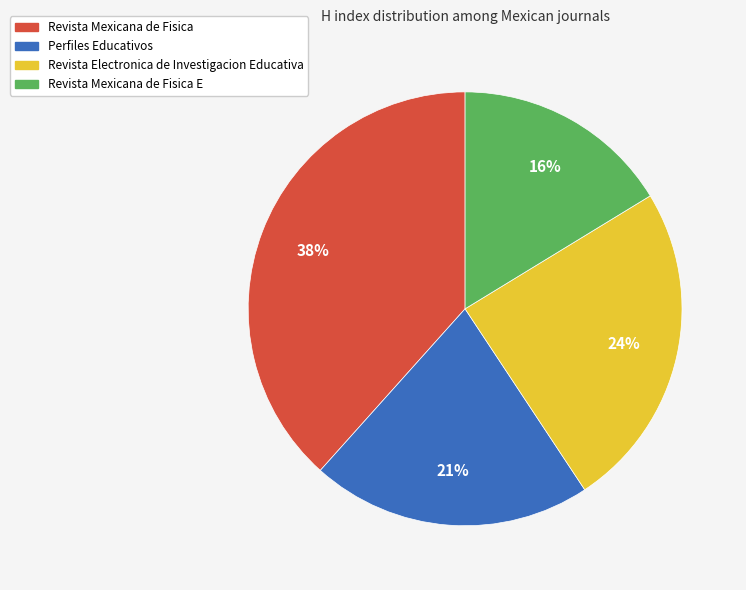

To the nearest percent, what is the average slice percentage?

25%